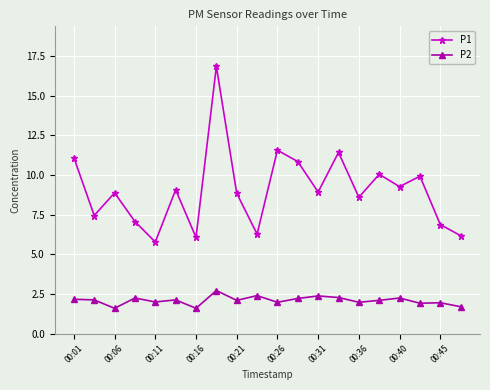

What is the average value of the P1 series?

9.1